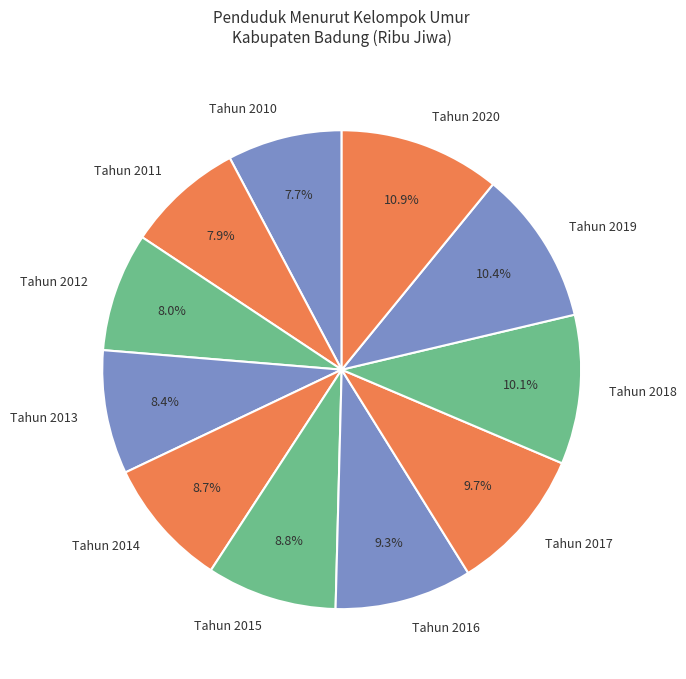

What is the ratio of the value at Tahun 2015 to the value at Tahun 2010?

1.1